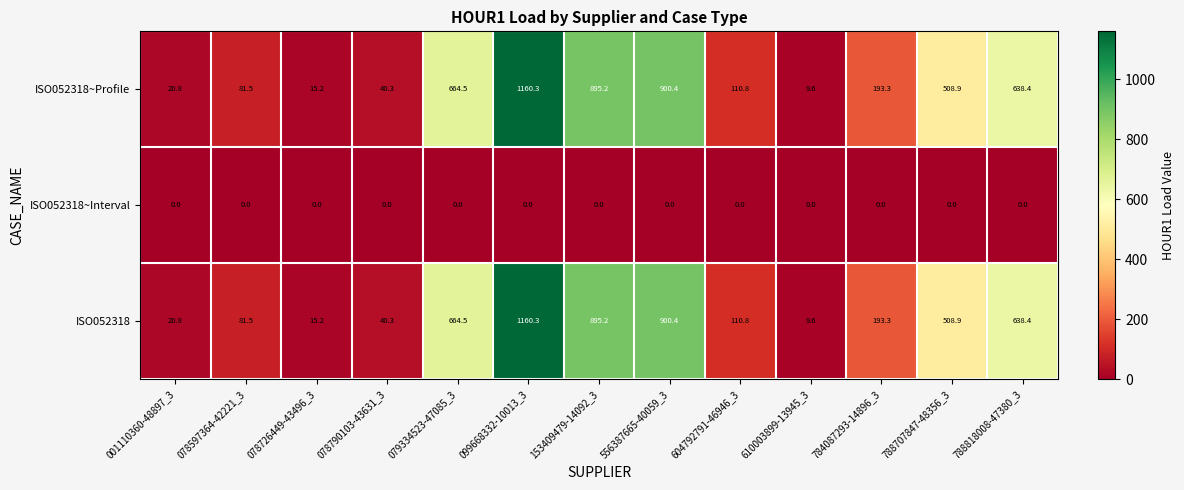

What is the average value of the ISO052318 series?

403.0